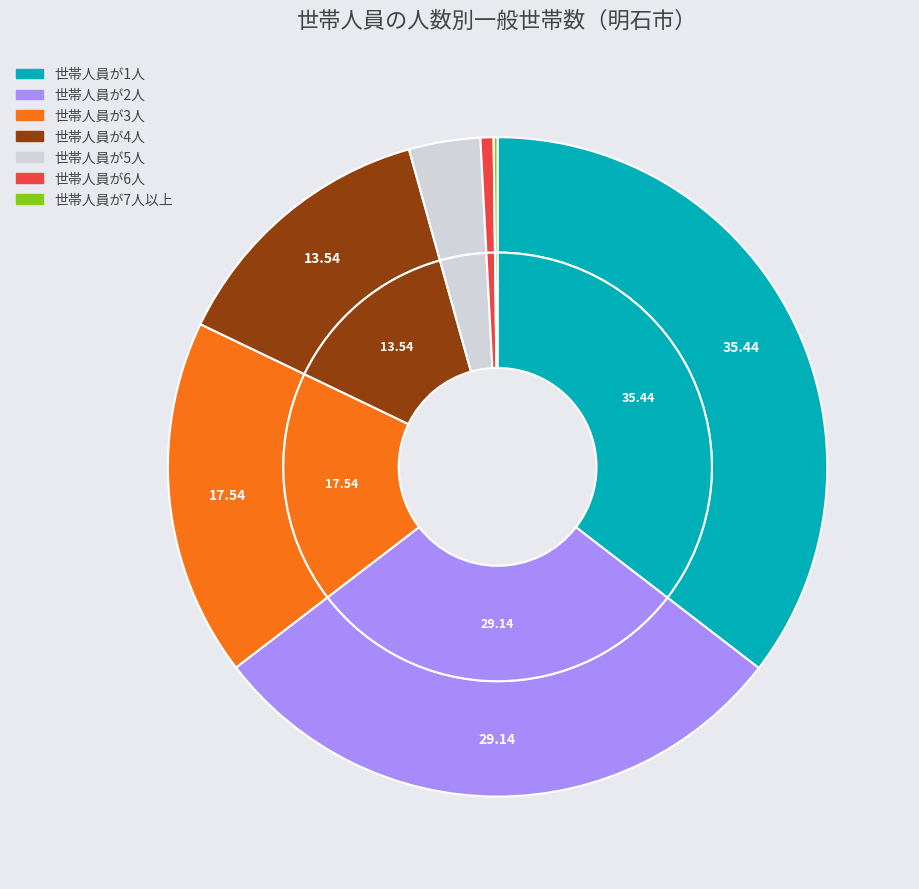

Approximately how many times larger is the value at 世帯人員が7人以上 compared to 世帯人員が5人?

0.1